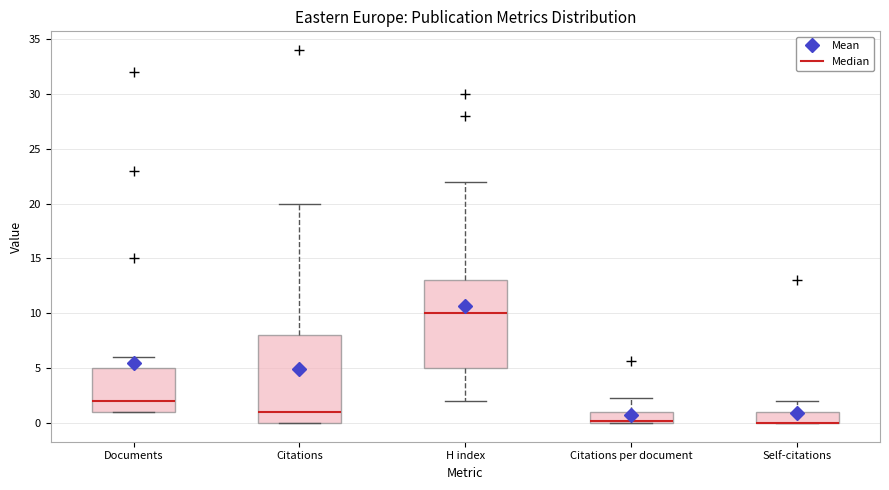

Where is the lower edge of the box for H index on the y-axis? The values are not printed on the chart, so give them approximately, as read against the axis.

5.0